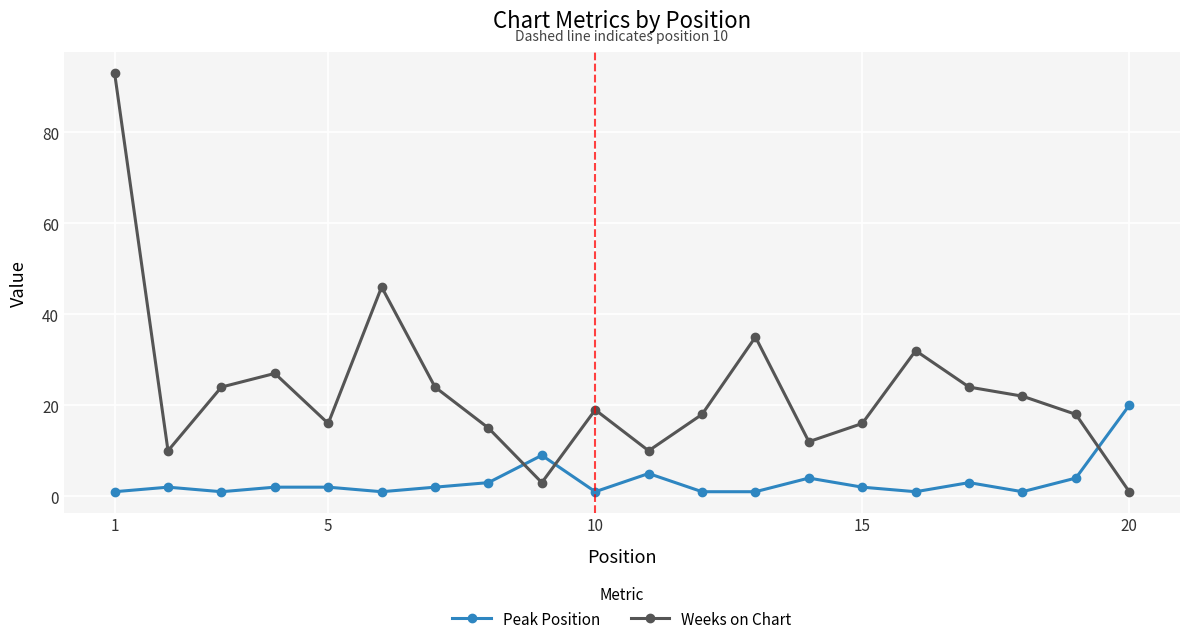

What is the difference between the maximum and second lowest values in the Weeks on Chart series?

90